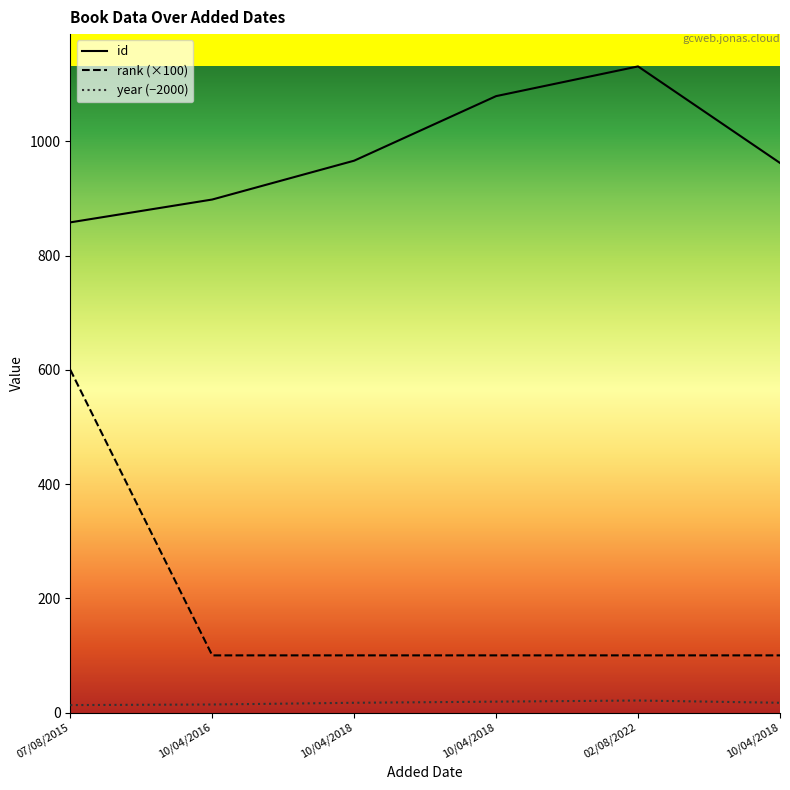

Reading left to right, what are all the values shown in this chart?

id: 858	898	966	1079	1131	962
rank (×100): 600	100	100	100	100	100
year (−2000): 13	14	17	19	21	17